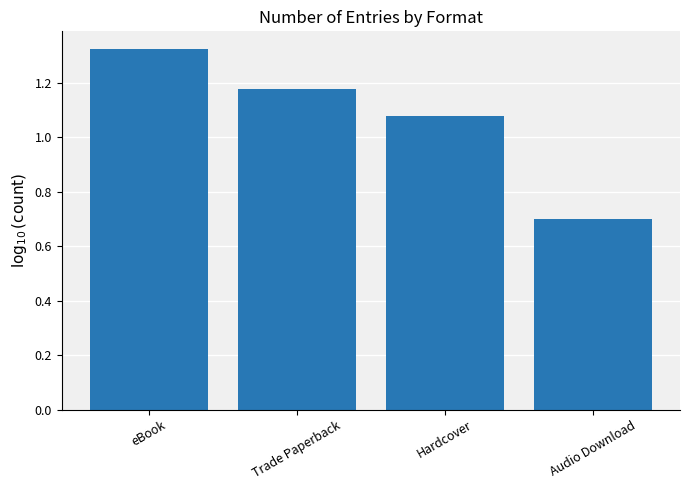

What position from the left is Trade Paperback?

2